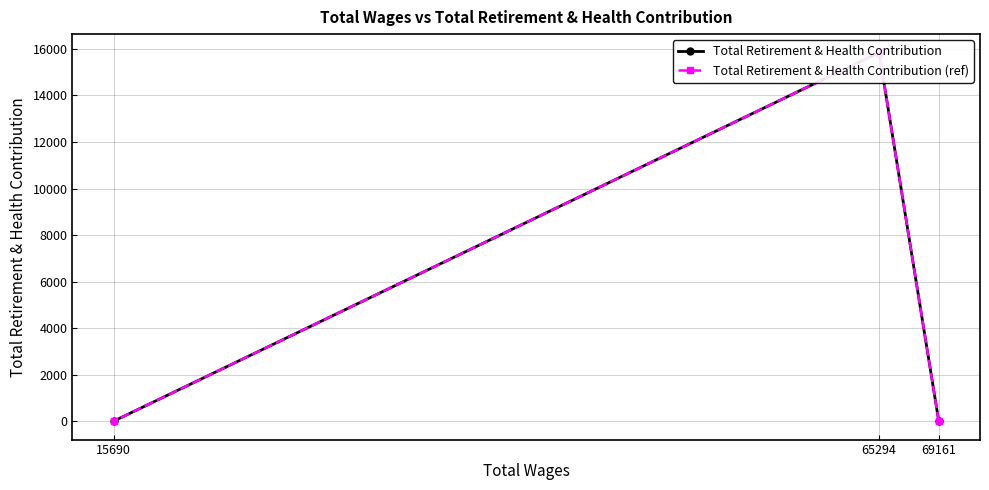

Rank the series at 69161 from lowest to highest value.

Total Retirement & Health Contribution, Total Retirement & Health Contribution (ref)